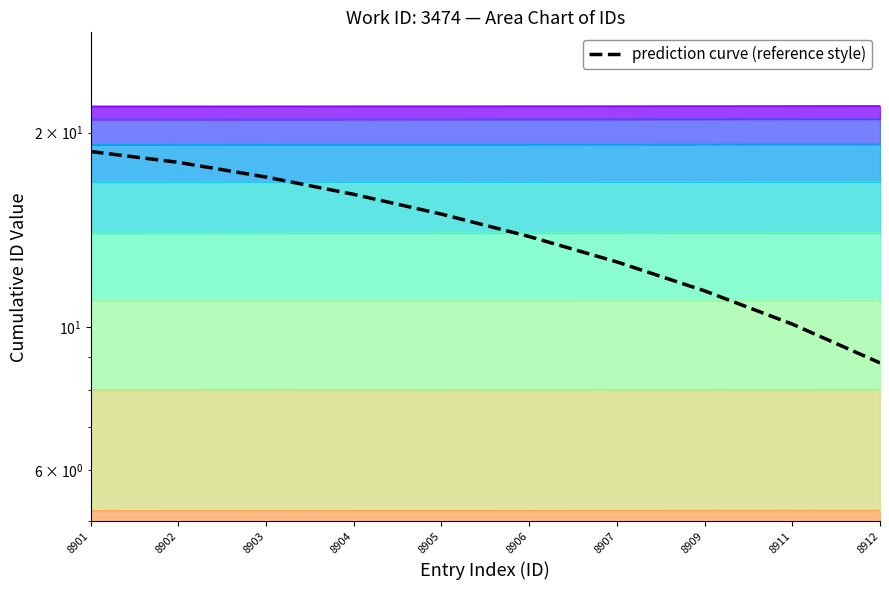

Where does the data first go above 14?

8901